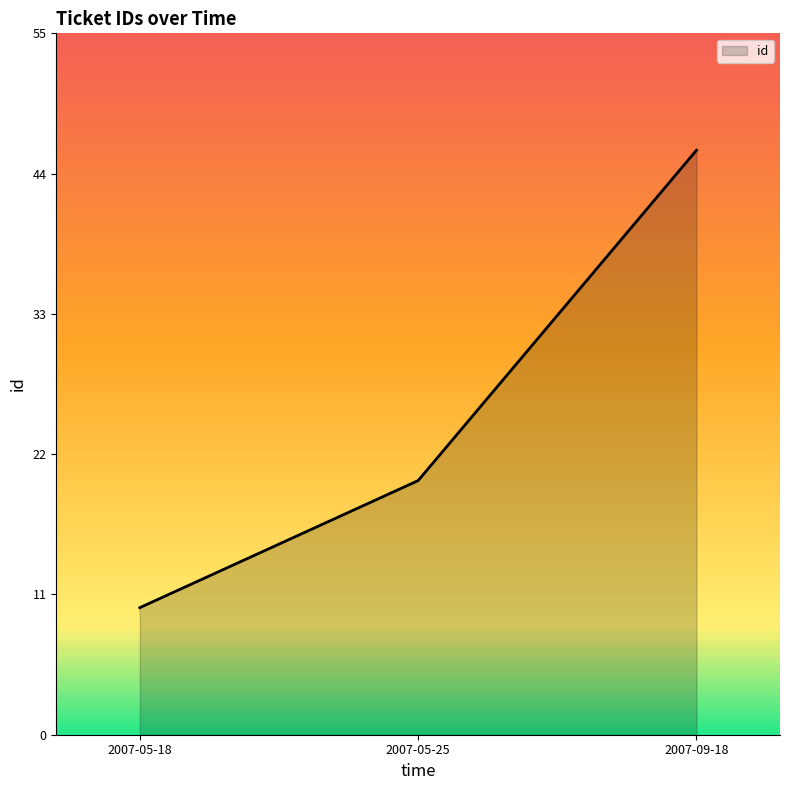

Read the value at 2007-05-25, to the nearest 10.

20